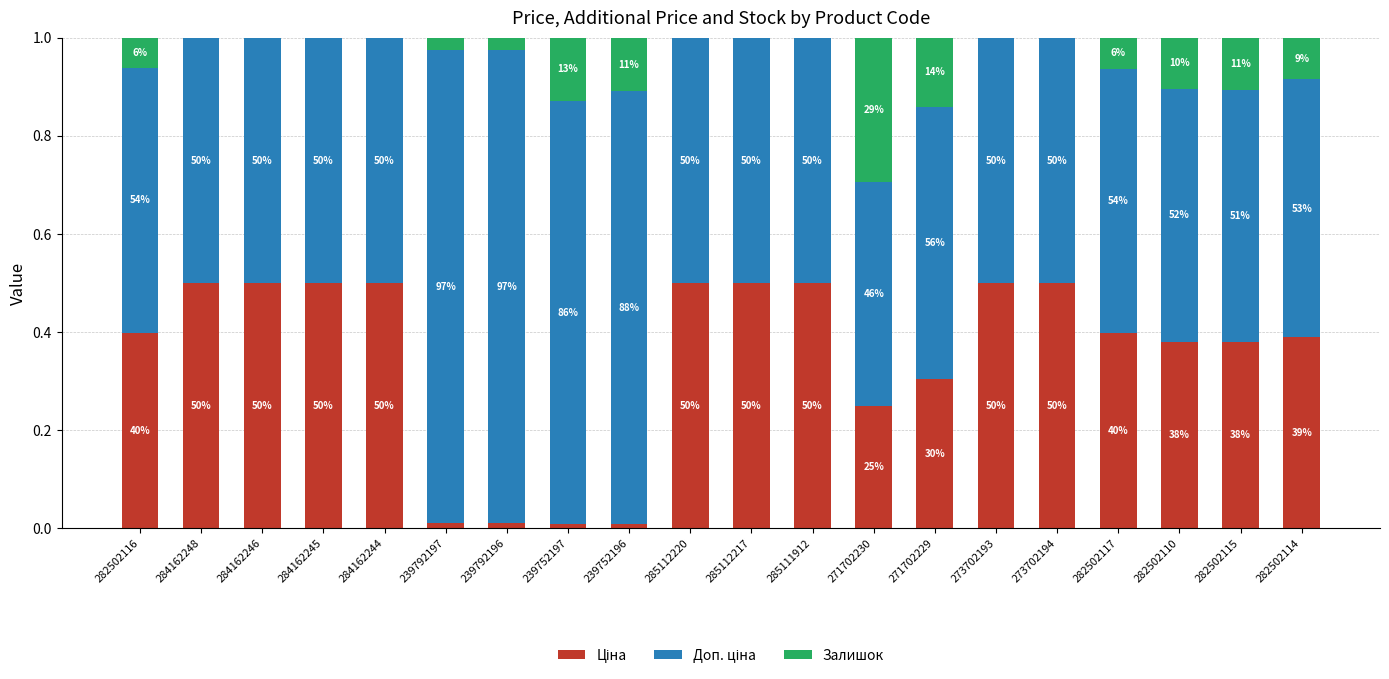

Rank the series by their average value, from highest to lowest.

Доп. ціна, Ціна, Залишок